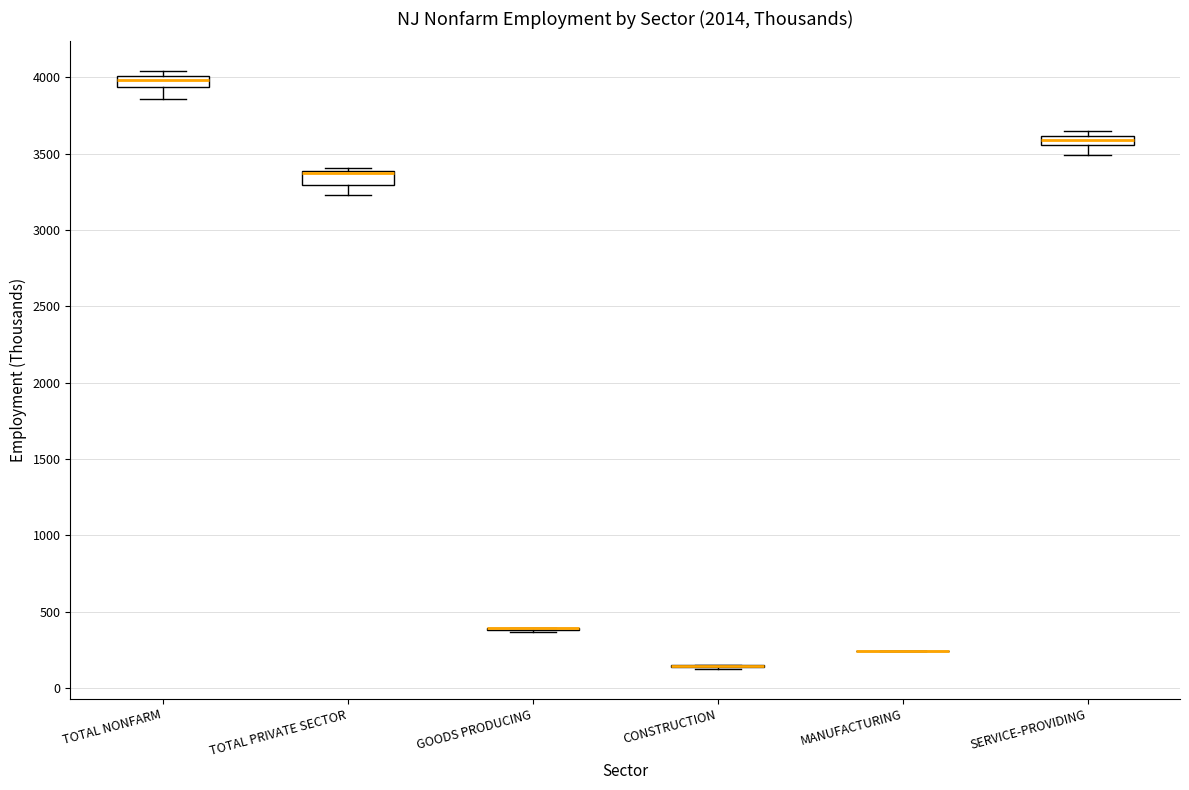

Where does the lower whisker of the box for TOTAL PRIVATE SECTOR end on the y-axis? The values are not printed on the chart, so give them approximately, as read against the axis.

3250